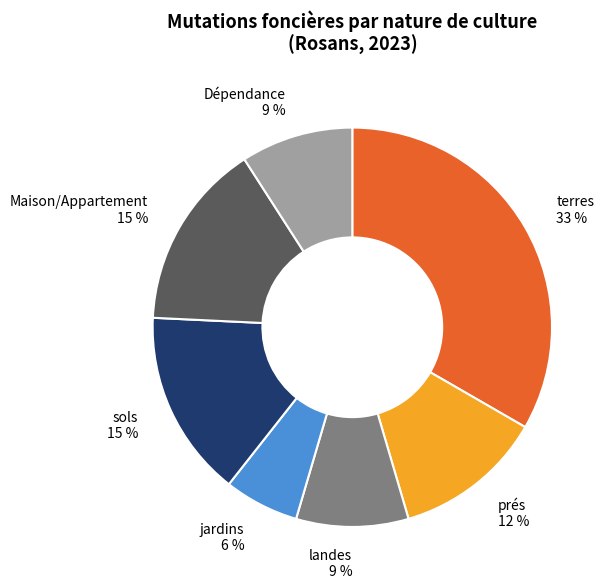

Do landes and terres together represent more than half of the pie?

No